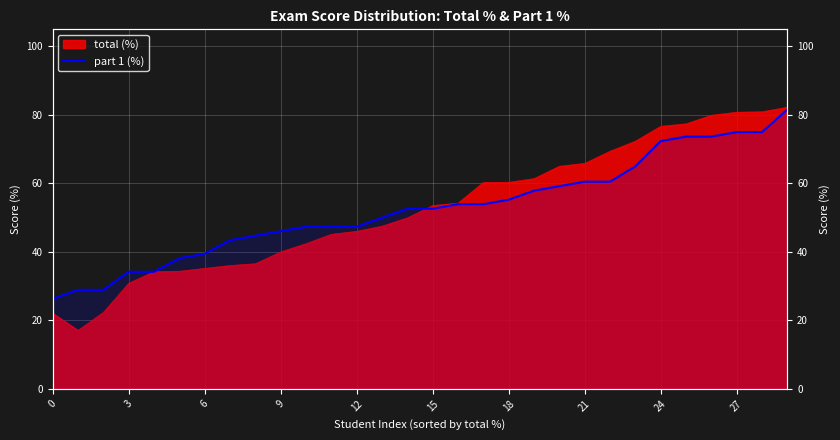

True or false: there are more than 0 points higher than both neighbors.

False